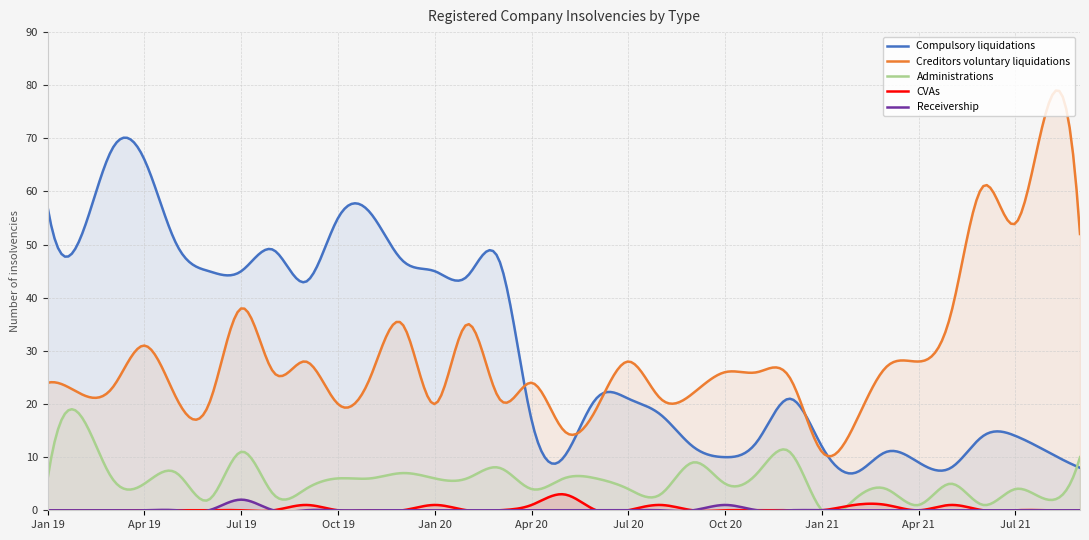

List the series in order of their peak value, lowest first.

Receivership, CVAs, Administrations, Compulsory liquidations, Creditors voluntary liquidations